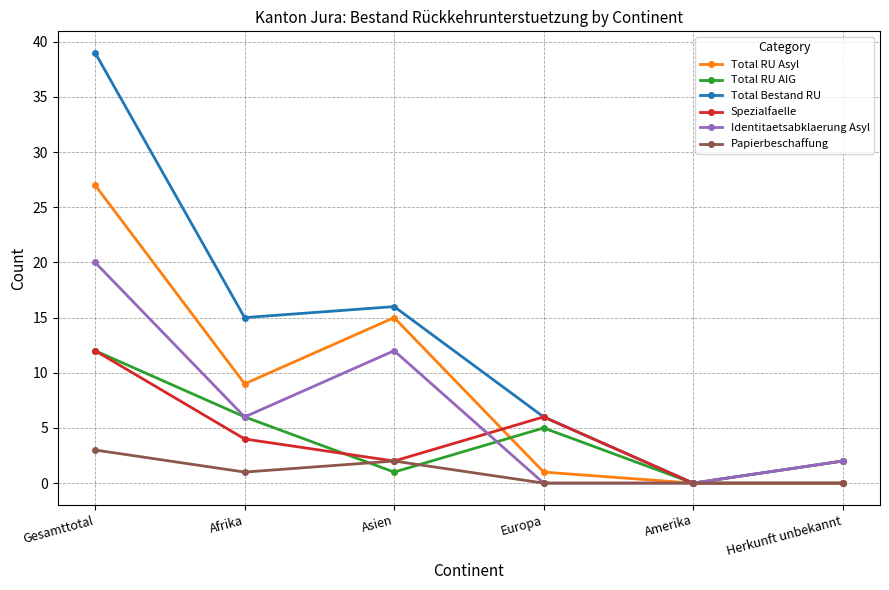

Rank the categories by Total Bestand RU value from highest to lowest.

Gesamttotal, Asien, Afrika, Europa, Herkunft unbekannt, Amerika